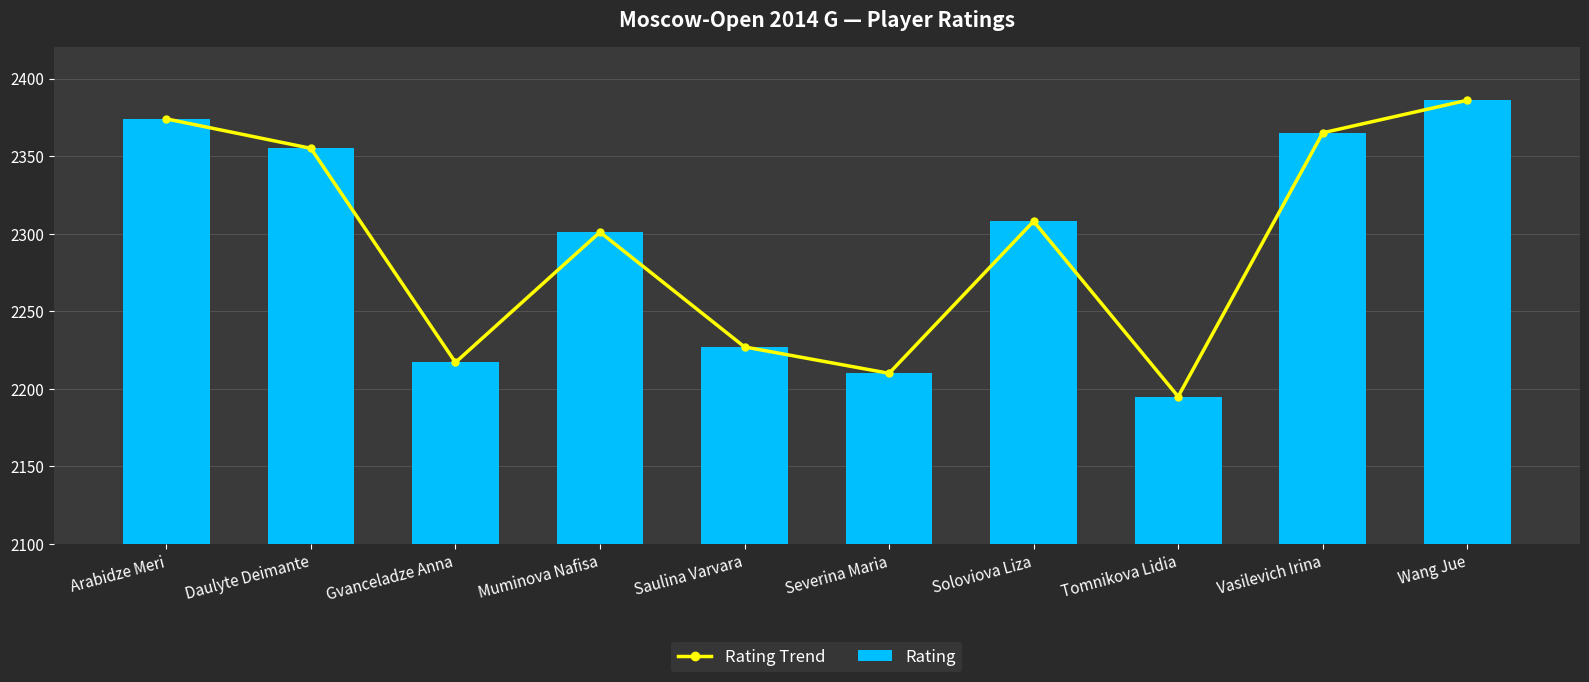

What is the lowest value of the Rating series?

2195